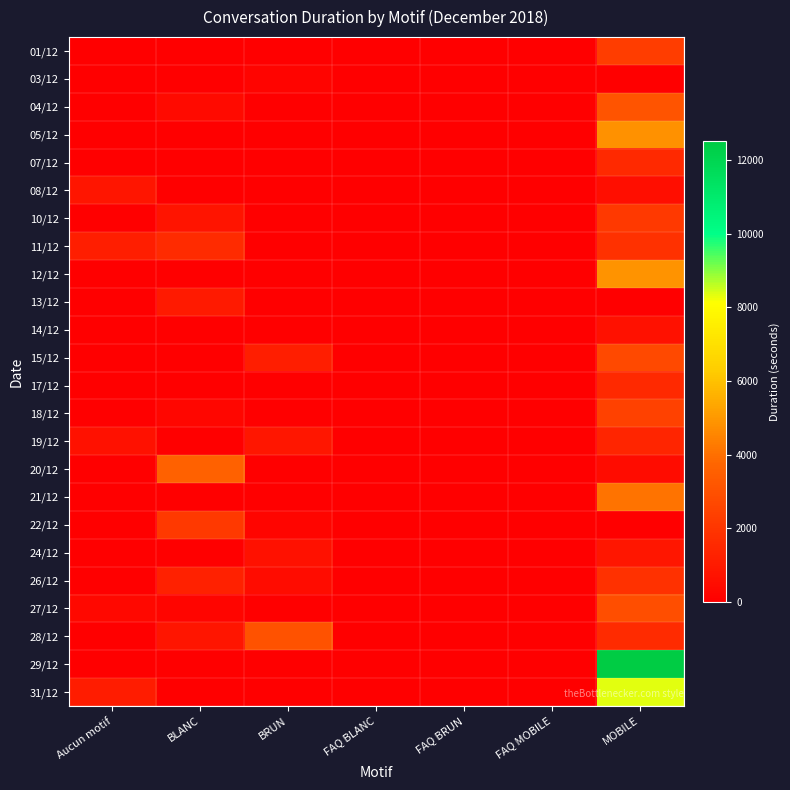

At how many categories does at least one series exceed 9465?

1